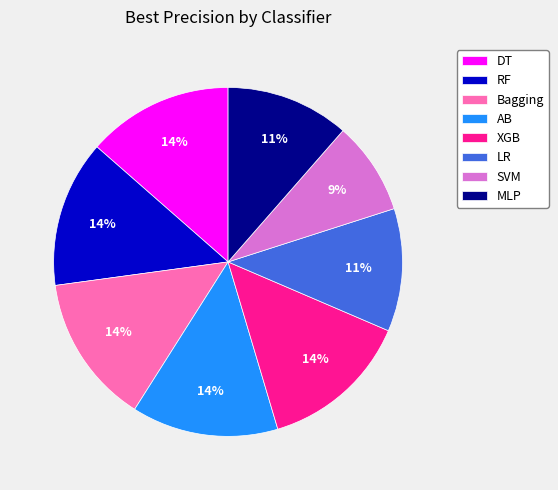

To the nearest percent, what portion does XGB represent?

14%